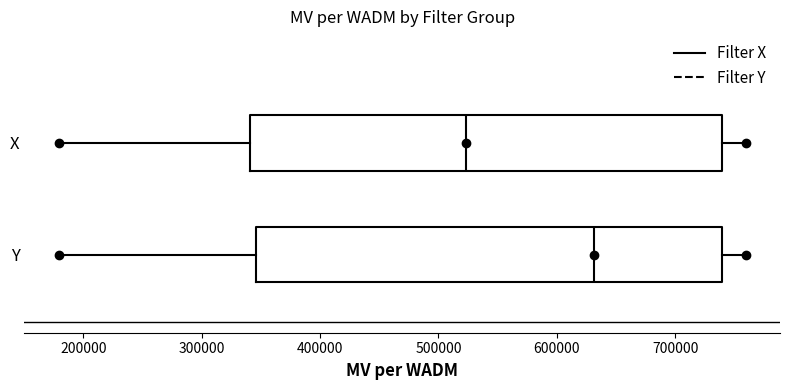

Reading bottom to top, read every box against the x-axis: the position of its median line, the range the box covers, and the ends of its whiskers. The values are not printed on the chart, so give them approximately, as read against the axis.

Y: median 630000, box 350000 to 740000, whiskers 180000 to 760000
X: median 520000, box 340000 to 740000, whiskers 180000 to 760000